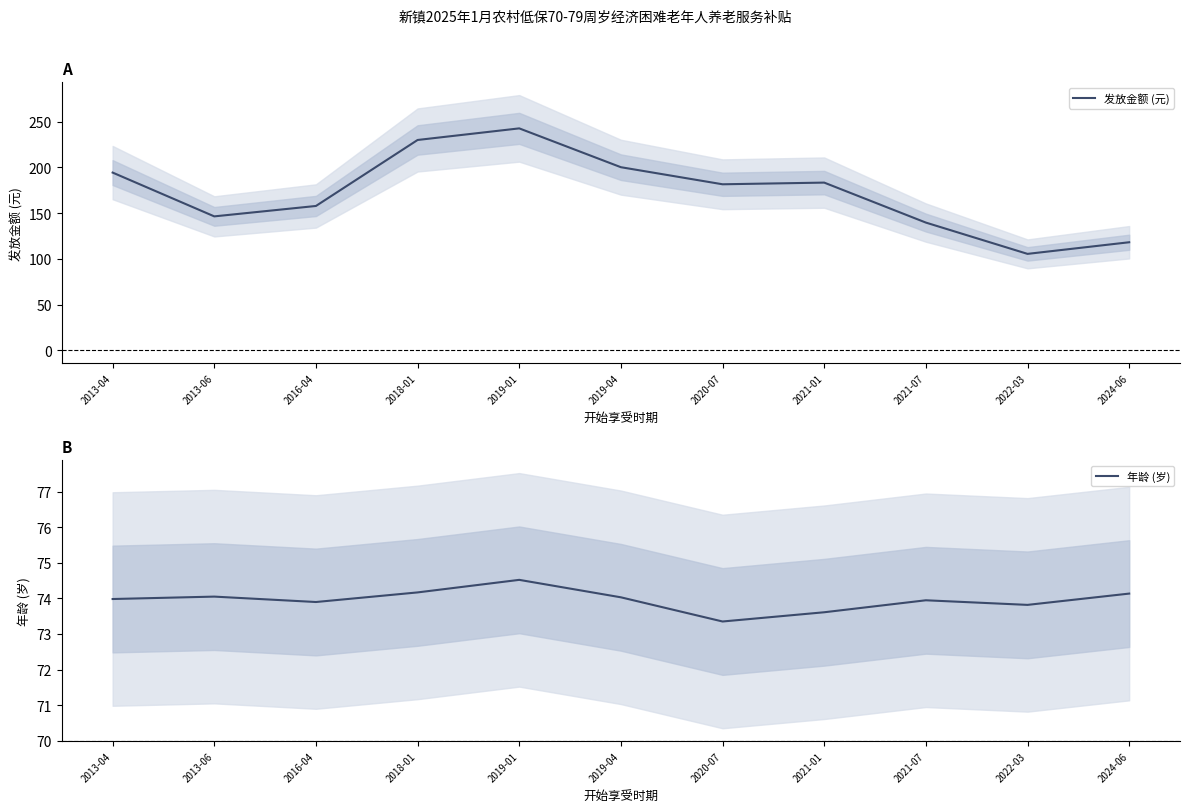

Which series has the widest spread of values?

发放金额 (元)